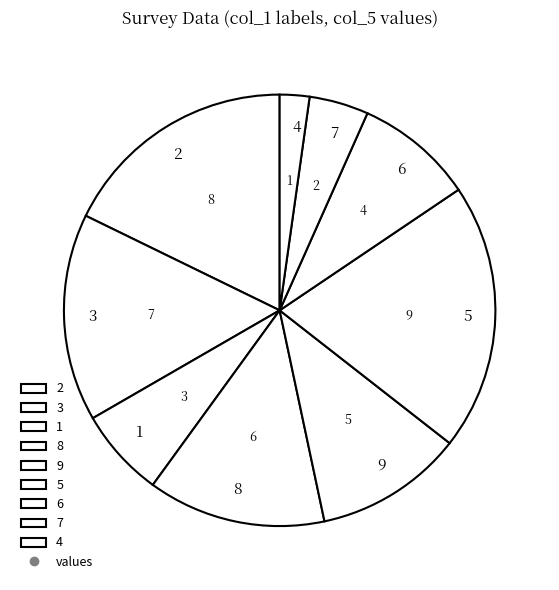

Do 4 and 2 together represent more than half of the pie?

No